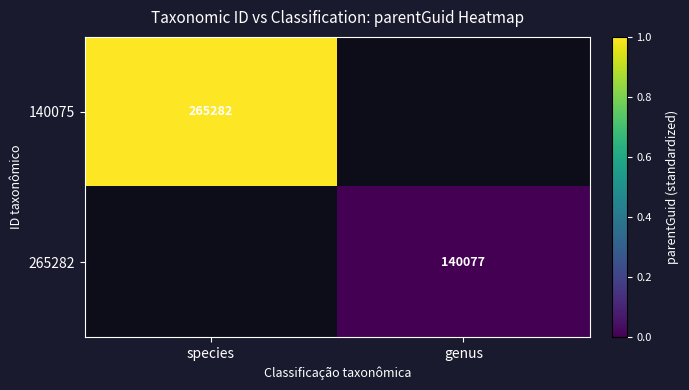

The value of 265282 at genus is 41453. True or false?

False